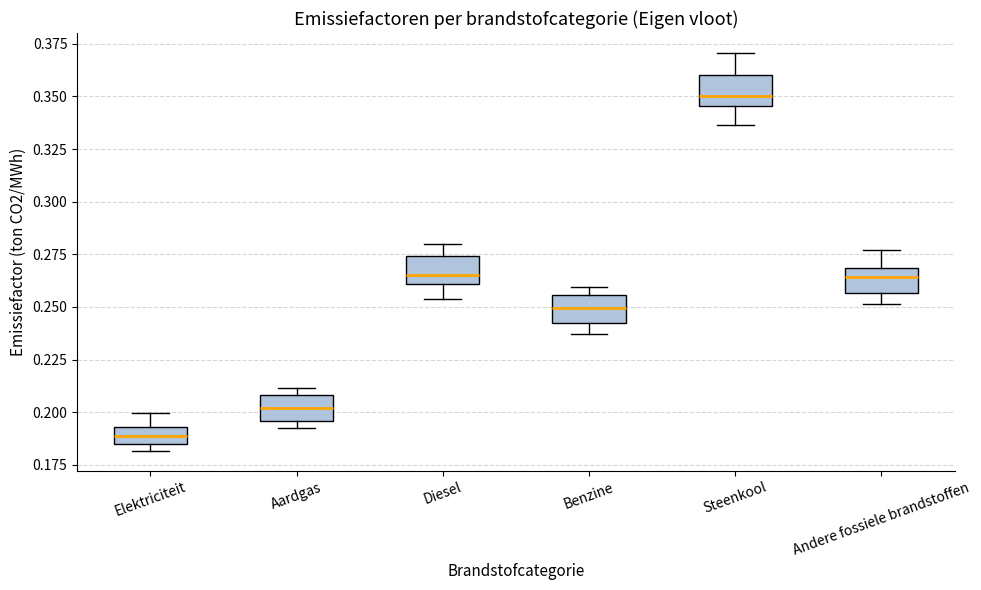

Which box has the lowest median line?

Elektriciteit